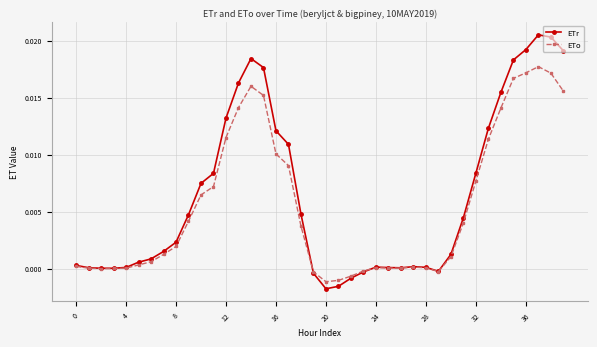

Which series has the largest range (max minus min)?

ETr